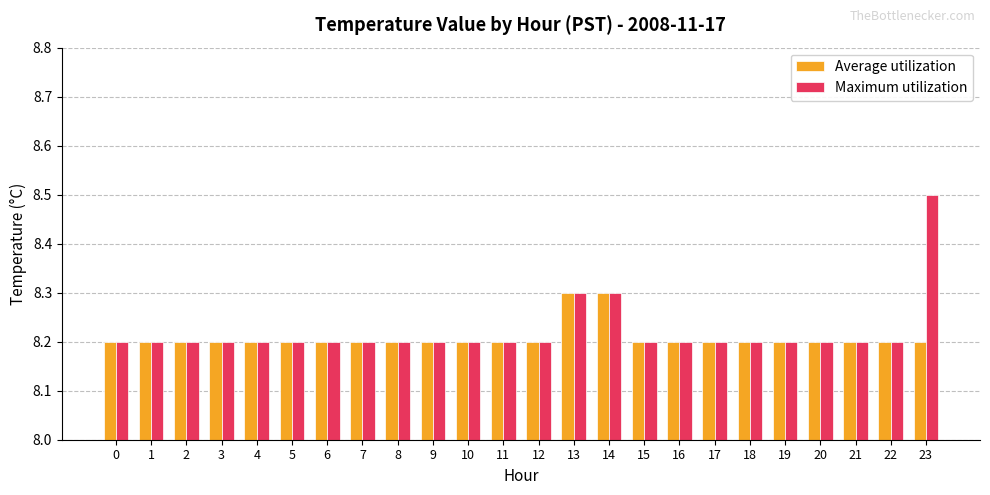

Which series has the widest spread of values?

Maximum utilization